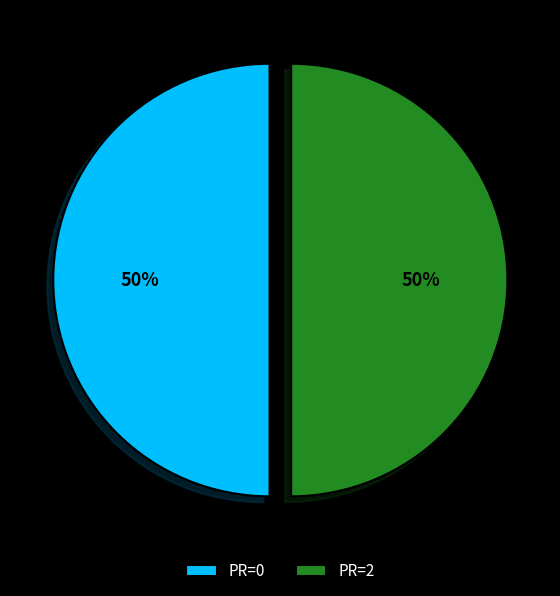

Approximately how many times larger is the value at PR=0 compared to PR=2?

1.0